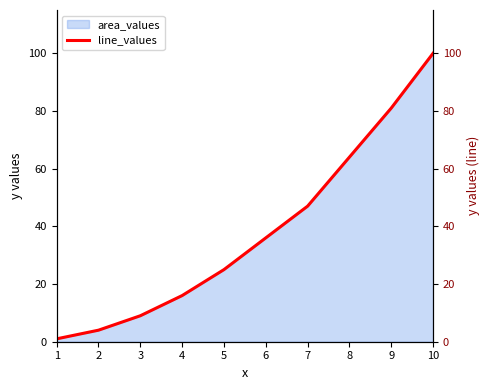

The chart shows a value of 28 at 8. True or false?

False